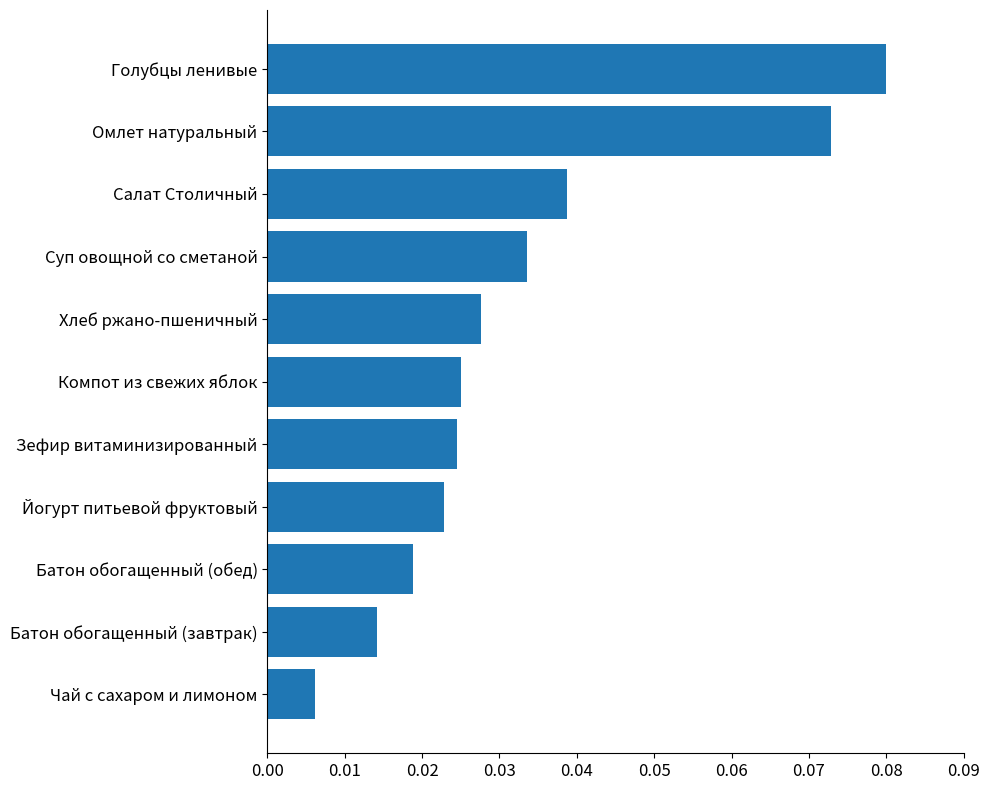

What is the label of the 10th bar from the bottom?

Омлет натуральный